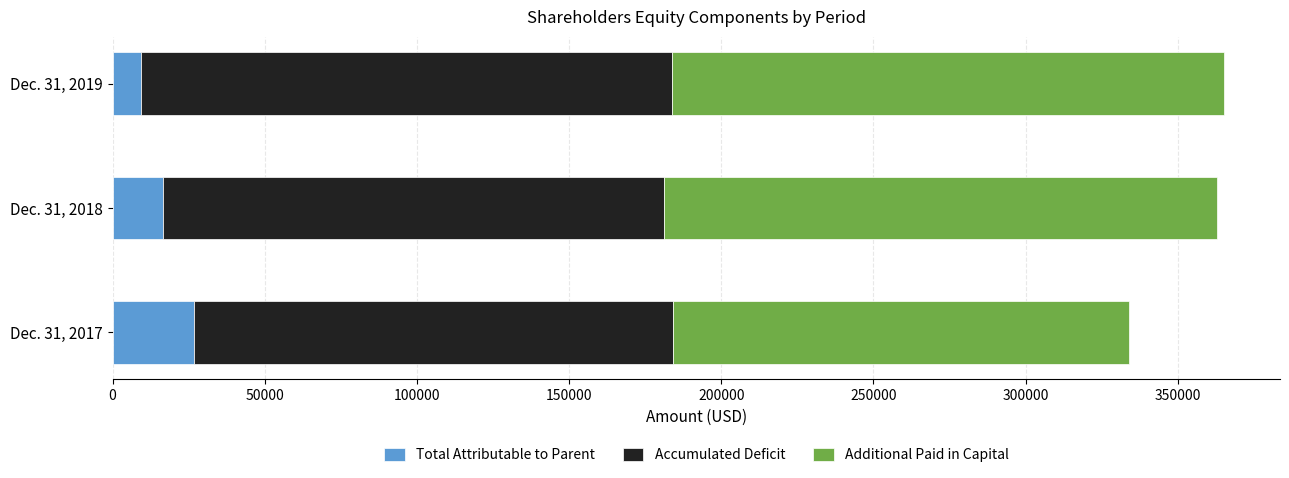

What is the total value across all series at Dec. 31, 2019?

365365